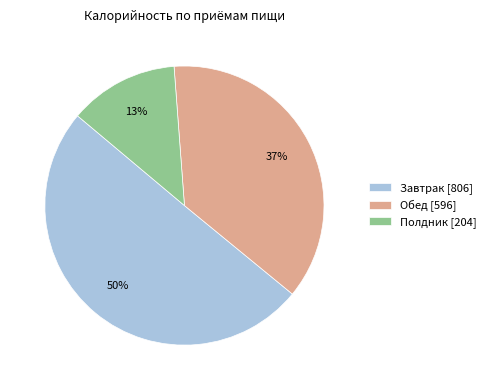

To the nearest percent, what percentage of the pie is Завтрак?

50%